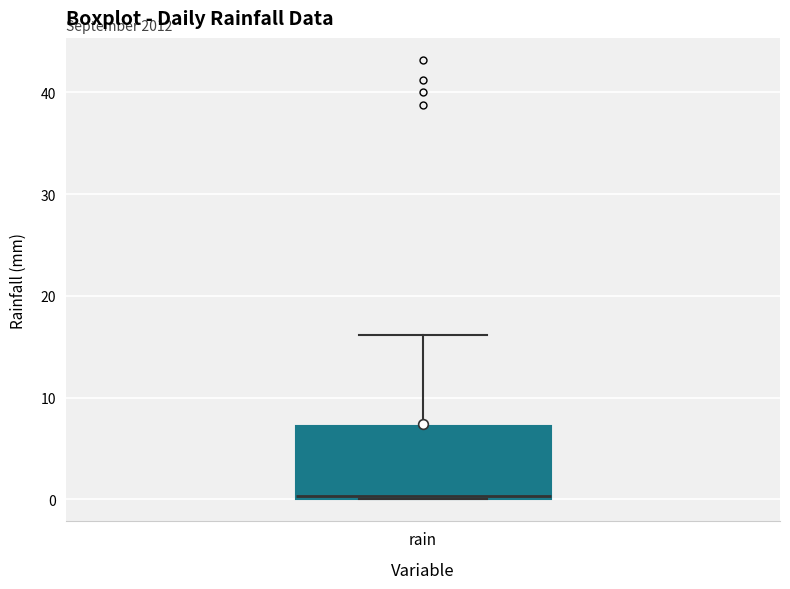

Read this box plot against the y-axis: the position of the median line, the range covered by the box, and the ends of both whiskers. The values are not printed on the chart, so give them approximately, as read against the axis.

median 0 (just above the box's lower edge), box 0 to 7, whiskers 0 to 16